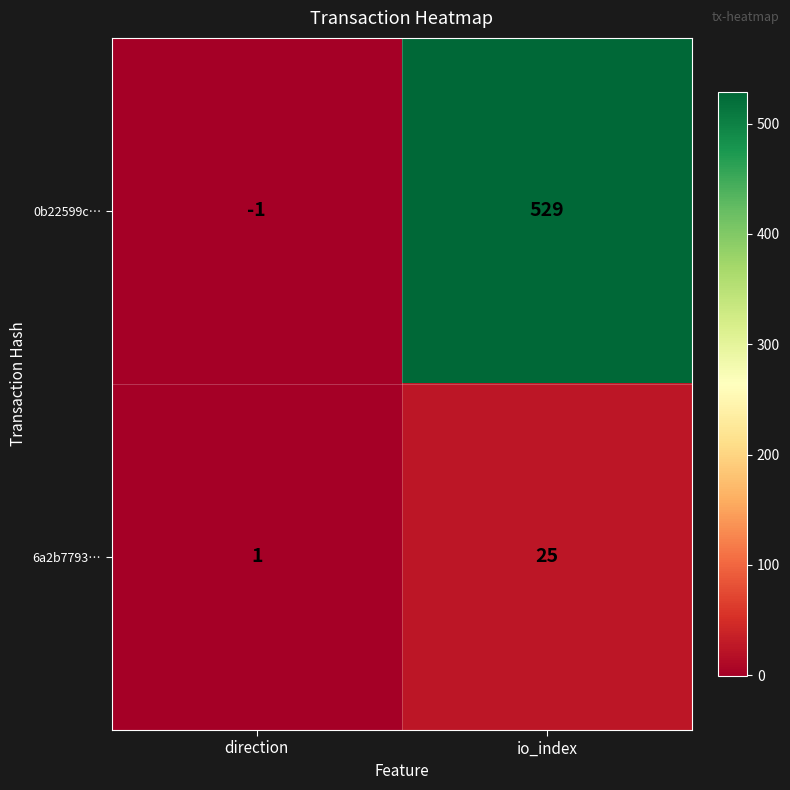

What is the smallest value displayed?

-1